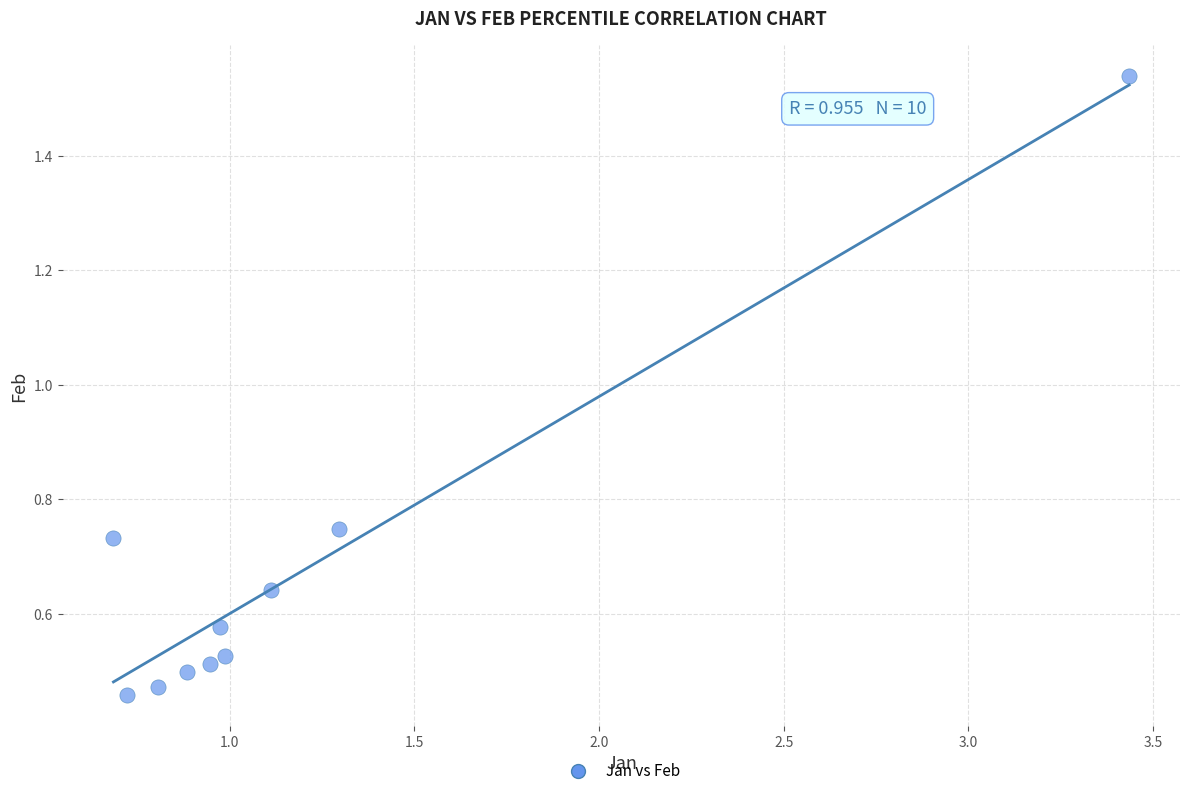

What is the range of X values (max minus min)?

2.7